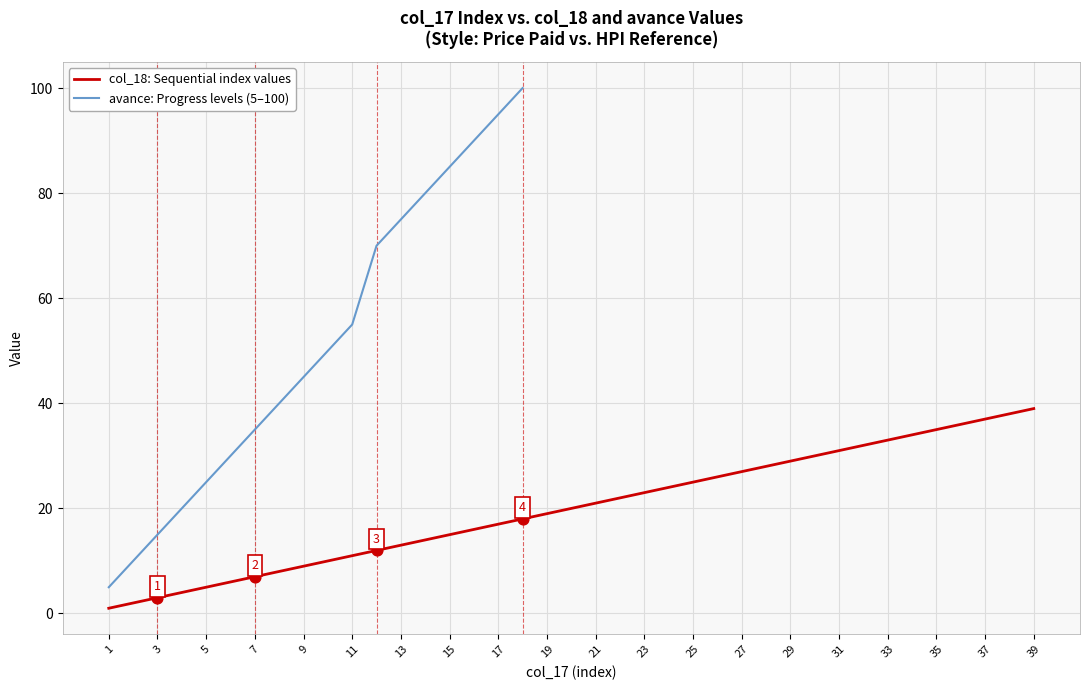

Between 4 and 23, which is larger?

23